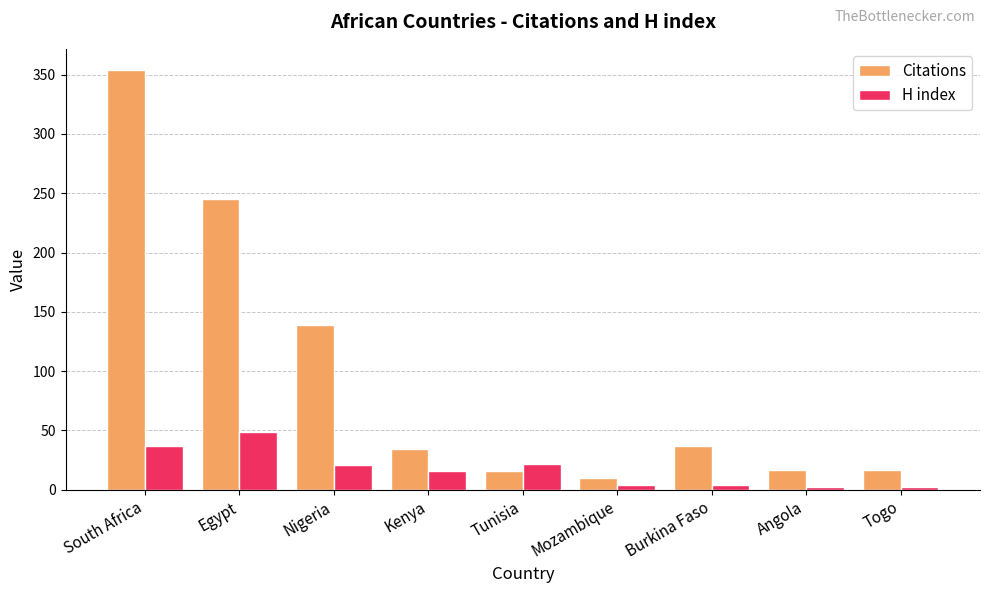

What is the label of the 7th bar from the right?

Nigeria